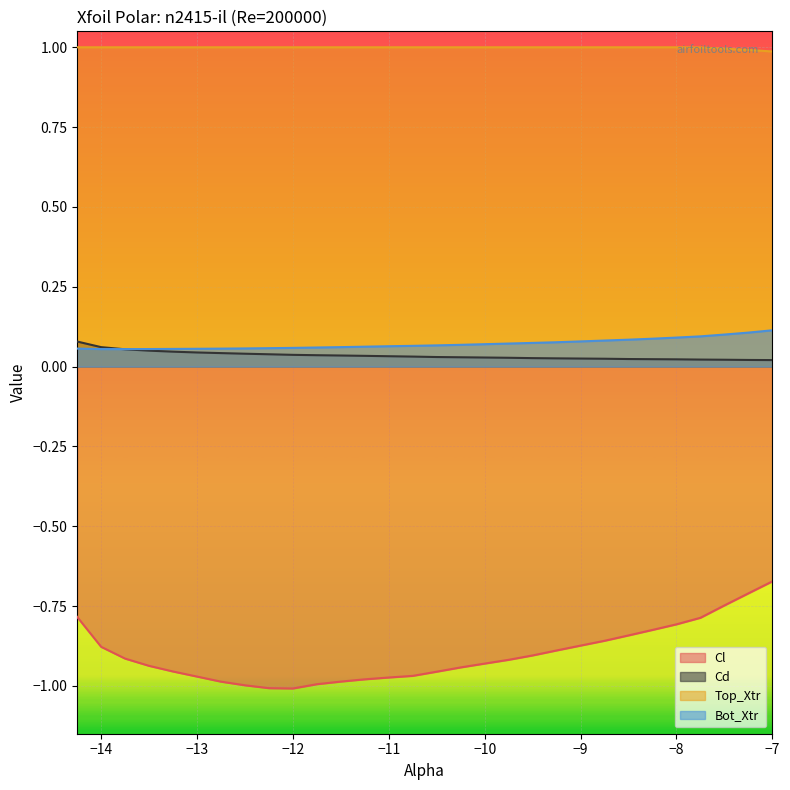

Which series has the largest total across all categories?

Top_Xtr